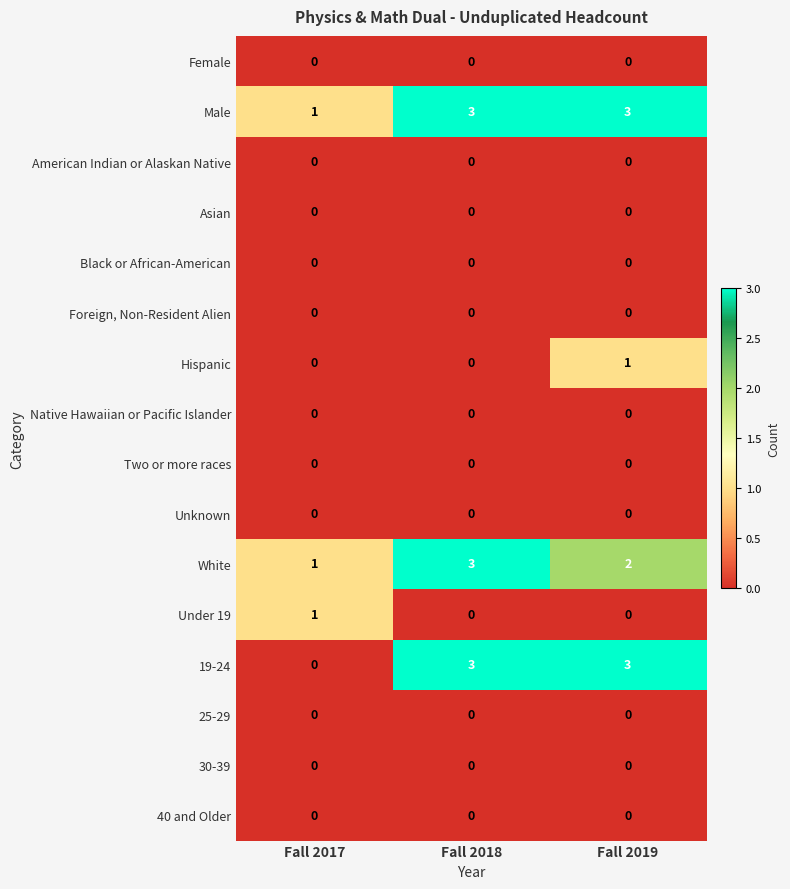

What is the greatest value displayed?

3